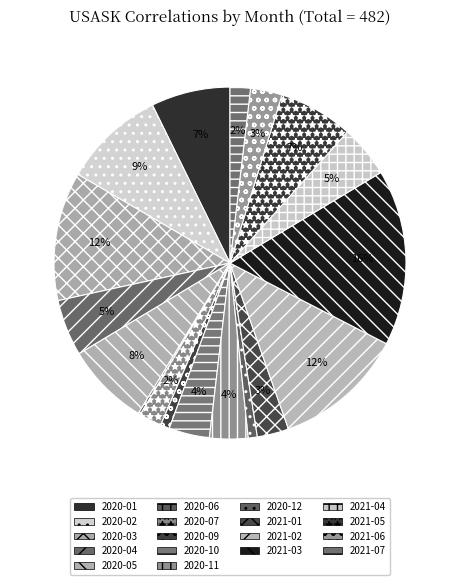

Which slice is the smallest?

2020-08